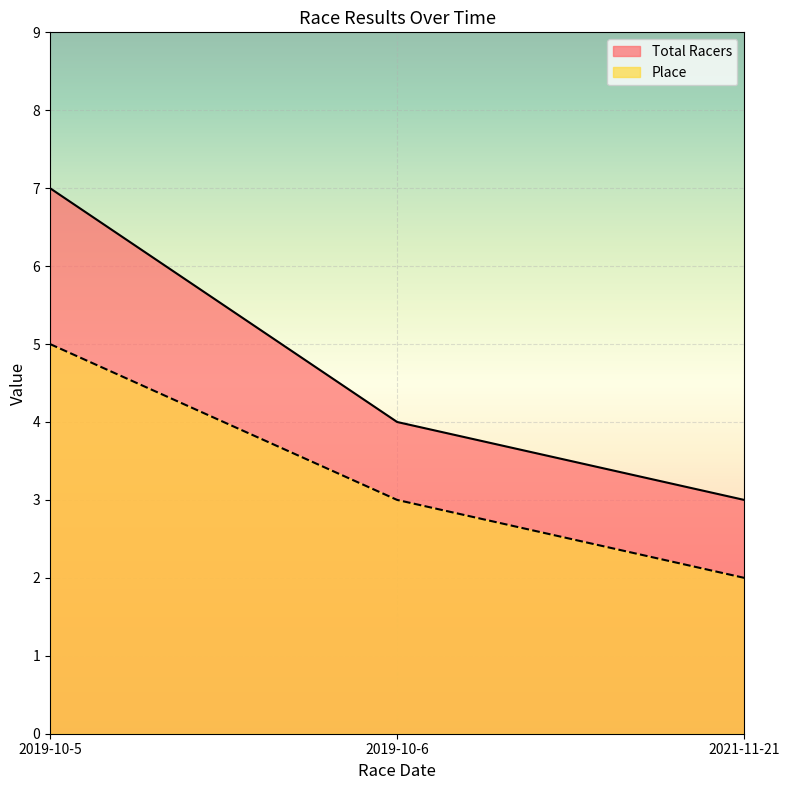

What is the sum of the Total Racers values at 2019-10-6 and 2019-10-5?

11